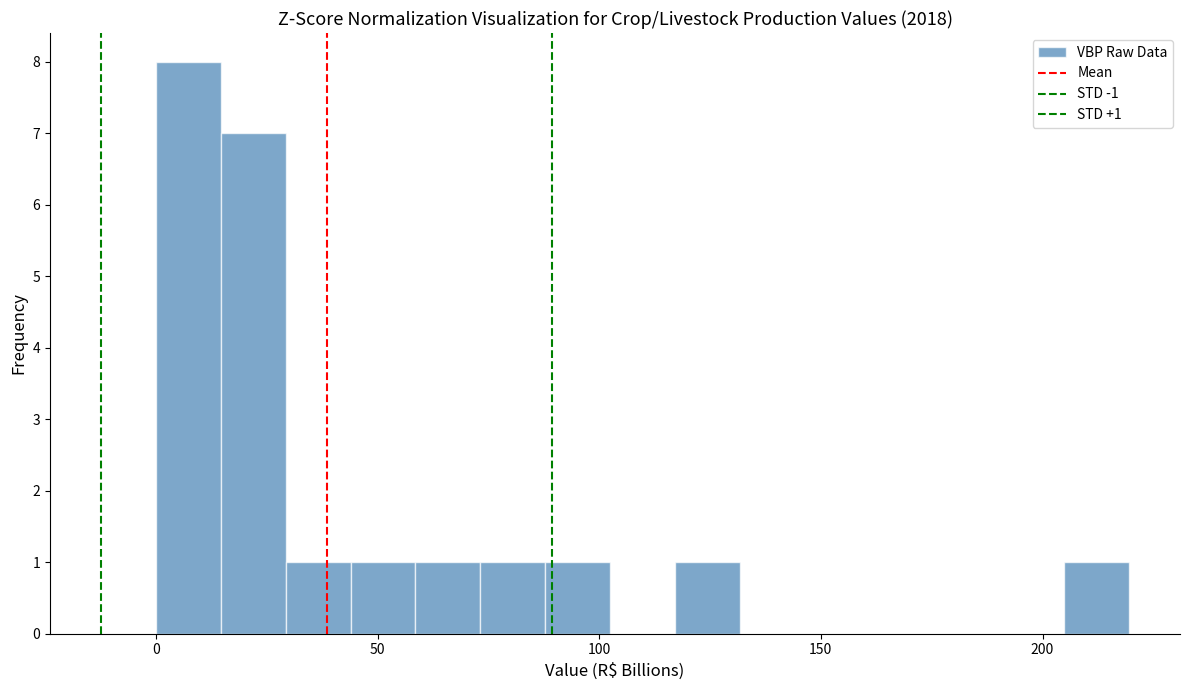

Read against the x-axis, roughly where is the centre of the tallest bar?

5